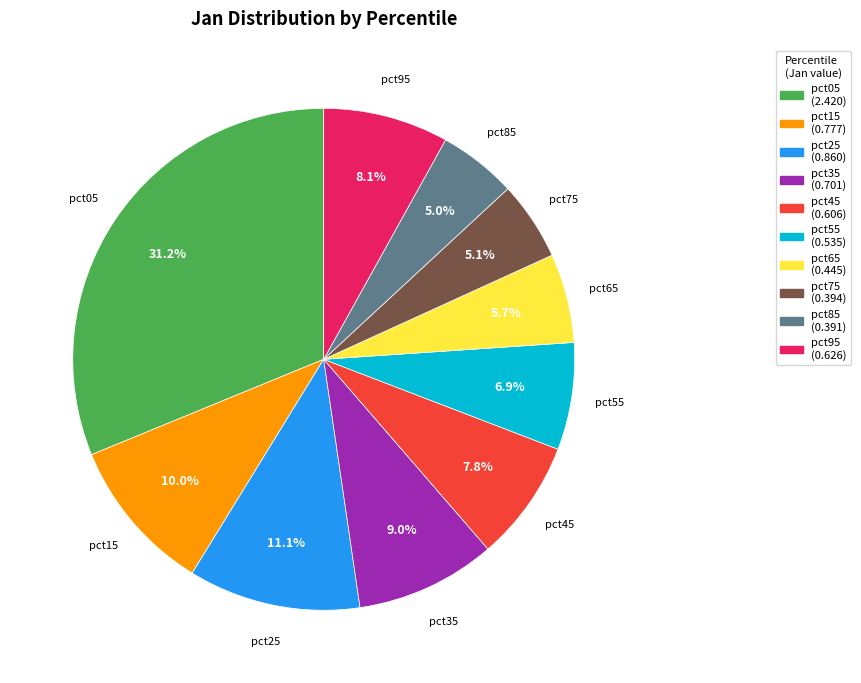

Which slice is the largest?

pct05